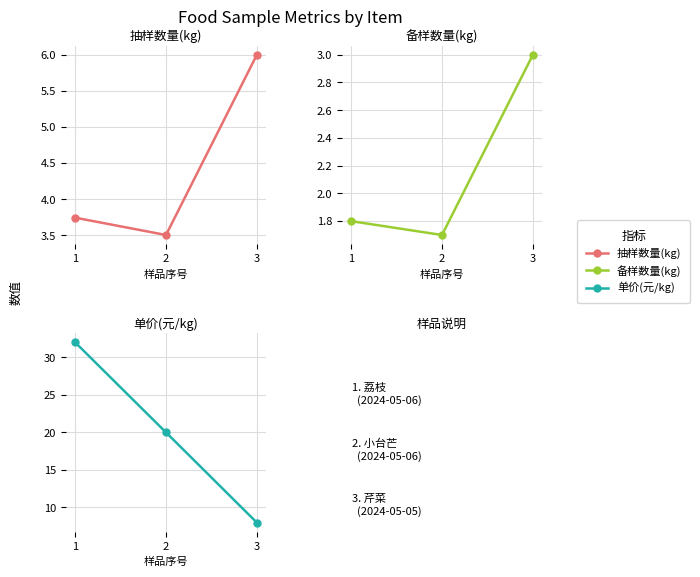

Which series has the largest range (max minus min)?

单价(元/kg)